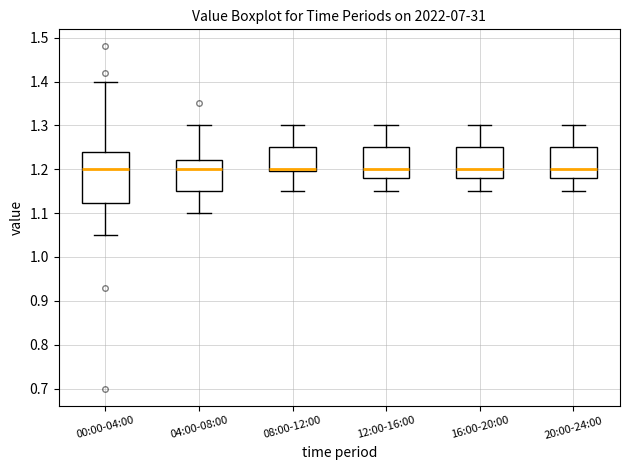

Reading left to right, transcribe this box plot: for each box, give where its median line is, the range the box spans, and where its two whiskers end, as read against the y-axis. The values are not printed on the chart, so give them approximately, as read against the axis.

00:00-04:00: median 1.20, box 1.12 to 1.24, whiskers 1.05 to 1.40
04:00-08:00: median 1.20, box 1.15 to 1.22, whiskers 1.10 to 1.30
08:00-12:00: median 1.20 (just above the box's lower edge), box 1.20 to 1.25, whiskers 1.15 to 1.30
12:00-16:00: median 1.20, box 1.18 to 1.25, whiskers 1.15 to 1.30
16:00-20:00: median 1.20, box 1.18 to 1.25, whiskers 1.15 to 1.30
20:00-24:00: median 1.20, box 1.18 to 1.25, whiskers 1.15 to 1.30